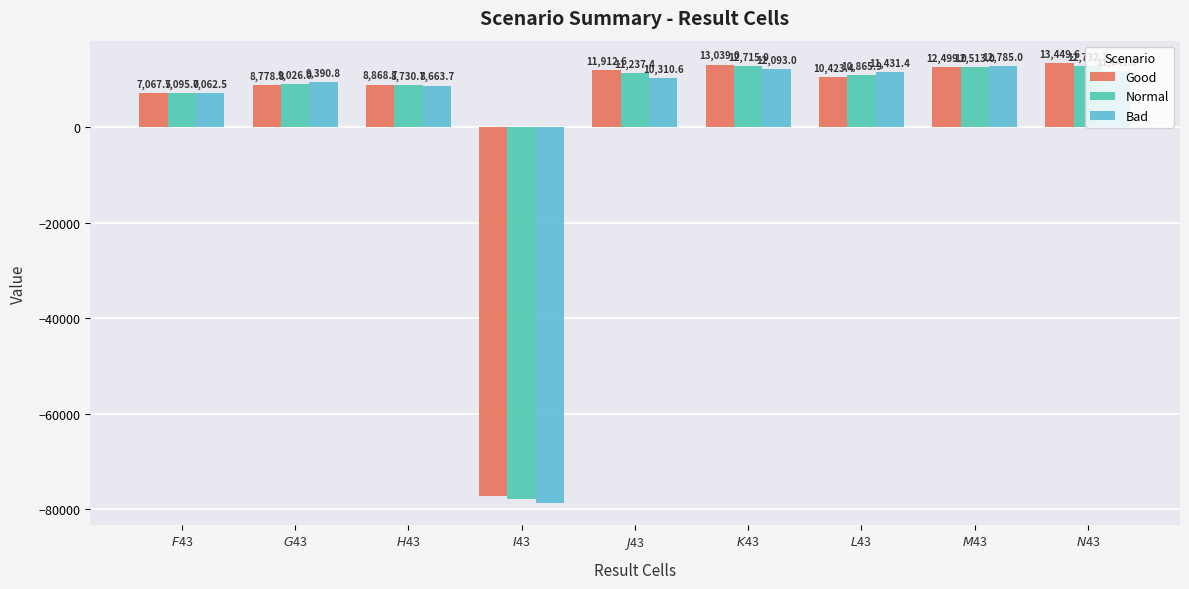

At which label is Normal closest to -32551?

$F$43